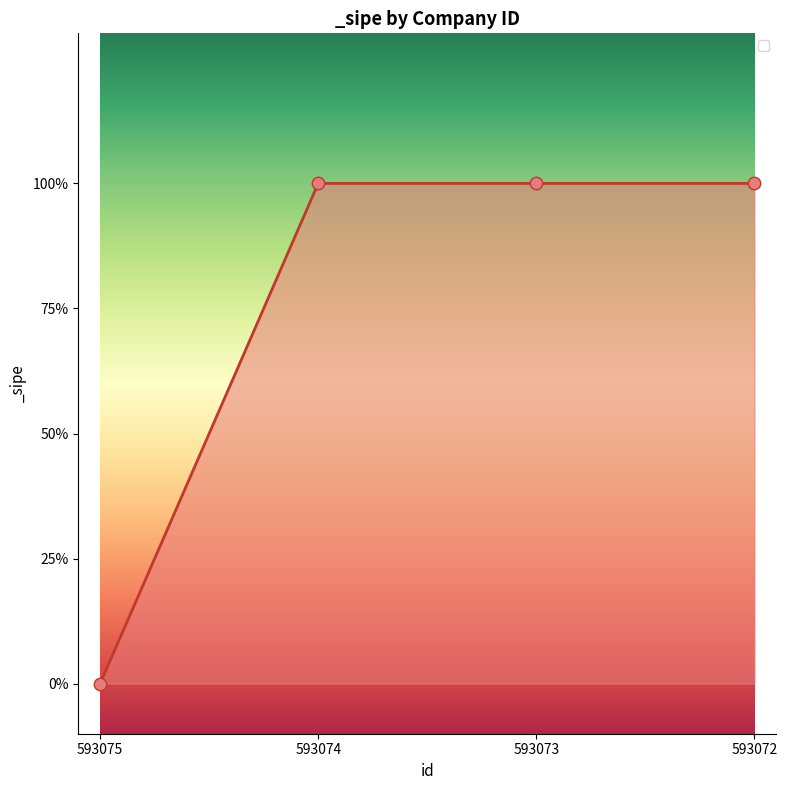

Does the chart have visible grid lines?

No